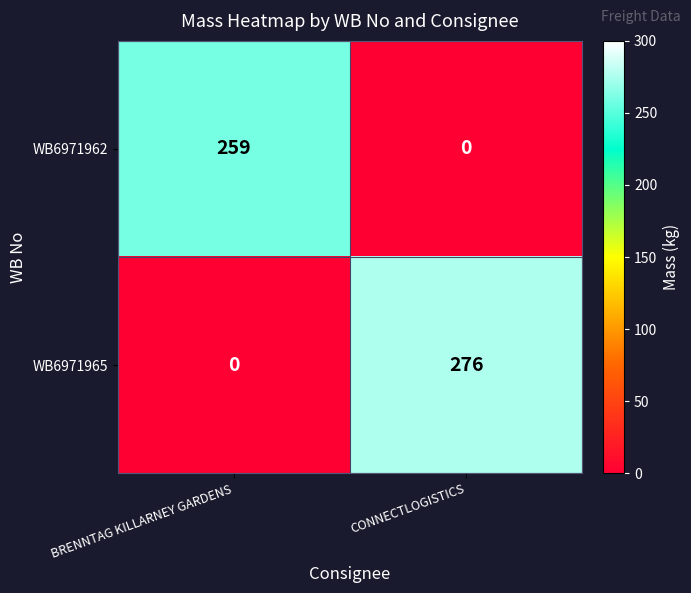

What is the sum of all WB6971965 values?

276